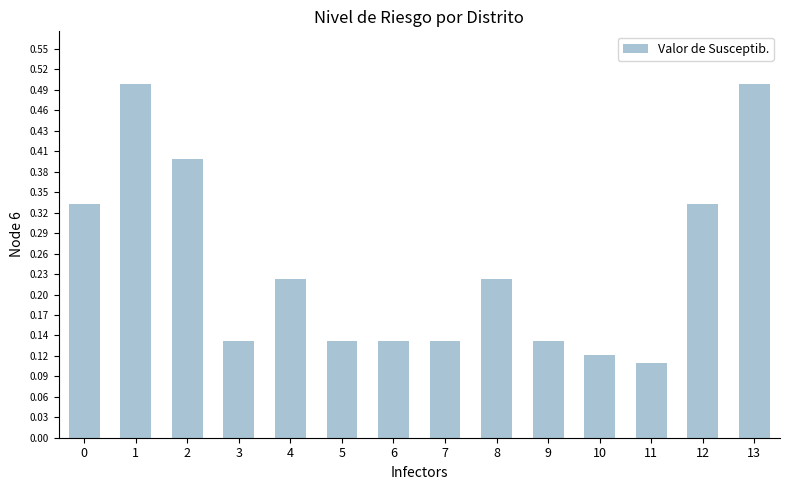

What is the change in value from 3 to 13?

+0.4